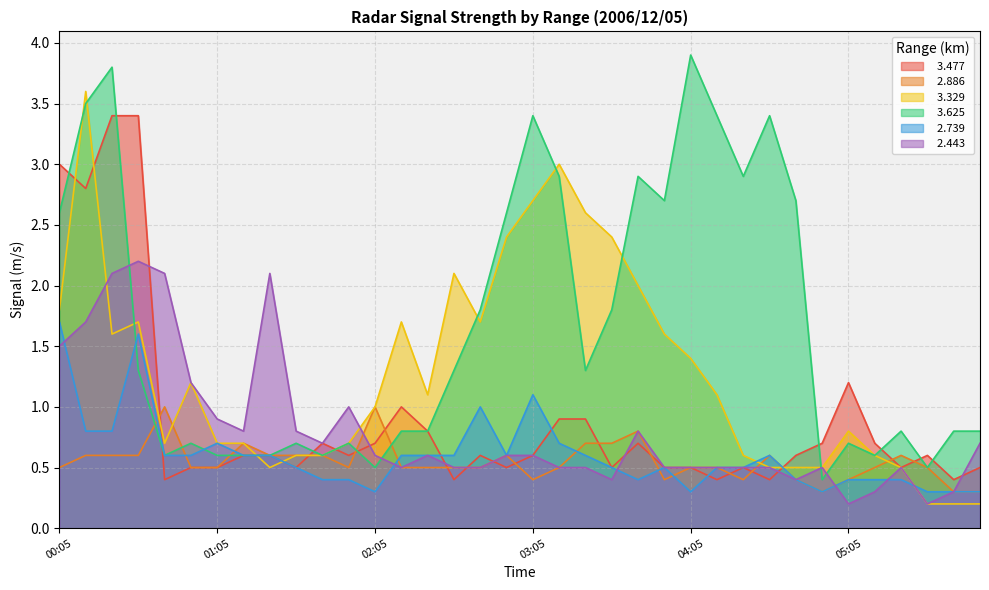

Reading right to left, extract all data points from this chart.

  3.477: 05:55=0.5	05:45=0.4	05:35=0.6	05:25=0.5	05:15=0.7	05:05=1.2	04:55=0.7	04:45=0.6	04:35=0.4	04:25=0.5	04:15=0.4	04:05=0.5	03:55=0.5	03:45=0.7	03:35=0.5	03:25=0.9	03:15=0.9	03:05=0.6	02:55=0.5	02:45=0.6	02:35=0.4	02:25=0.8	02:15=1.0	02:05=0.7	01:55=0.6	01:45=0.7	01:35=0.5	01:25=0.6	01:15=0.6	01:05=0.5	00:55=0.5	00:45=0.4	00:35=3.4	00:25=3.4	00:15=2.8	00:05=3.0
  2.886: 05:55=0.3	05:45=0.3	05:35=0.5	05:25=0.6	05:15=0.5	05:05=0.4	04:55=0.3	04:45=0.4	04:35=0.6	04:25=0.4	04:15=0.5	04:05=0.5	03:55=0.4	03:45=0.8	03:35=0.7	03:25=0.7	03:15=0.5	03:05=0.4	02:55=0.6	02:45=0.5	02:35=0.5	02:25=0.5	02:15=0.5	02:05=1.0	01:55=0.5	01:45=0.6	01:35=0.6	01:25=0.6	01:15=0.7	01:05=0.5	00:55=0.5	00:45=1.0	00:35=0.6	00:25=0.6	00:15=0.6	00:05=0.5
  3.329: 05:55=0.2	05:45=0.2	05:35=0.2	05:25=0.5	05:15=0.6	05:05=0.8	04:55=0.5	04:45=0.5	04:35=0.5	04:25=0.6	04:15=1.1	04:05=1.4	03:55=1.6	03:45=2.0	03:35=2.4	03:25=2.6	03:15=3.0	03:05=2.7	02:55=2.4	02:45=1.7	02:35=2.1	02:25=1.1	02:15=1.7	02:05=1.0	01:55=0.7	01:45=0.6	01:35=0.6	01:25=0.5	01:15=0.7	01:05=0.7	00:55=1.2	00:45=0.7	00:35=1.7	00:25=1.6	00:15=3.6	00:05=1.8
  3.625: 05:55=0.8	05:45=0.8	05:35=0.5	05:25=0.8	05:15=0.6	05:05=0.7	04:55=0.4	04:45=2.7	04:35=3.4	04:25=2.9	04:15=3.4	04:05=3.9	03:55=2.7	03:45=2.9	03:35=1.8	03:25=1.3	03:15=2.9	03:05=3.4	02:55=2.6	02:45=1.8	02:35=1.3	02:25=0.8	02:15=0.8	02:05=0.5	01:55=0.7	01:45=0.6	01:35=0.7	01:25=0.6	01:15=0.6	01:05=0.6	00:55=0.7	00:45=0.6	00:35=1.3	00:25=3.8	00:15=3.5	00:05=2.6
  2.739: 05:55=0.3	05:45=0.3	05:35=0.3	05:25=0.4	05:15=0.4	05:05=0.4	04:55=0.3	04:45=0.4	04:35=0.6	04:25=0.5	04:15=0.5	04:05=0.3	03:55=0.5	03:45=0.4	03:35=0.5	03:25=0.6	03:15=0.7	03:05=1.1	02:55=0.6	02:45=1.0	02:35=0.6	02:25=0.6	02:15=0.6	02:05=0.3	01:55=0.4	01:45=0.4	01:35=0.5	01:25=0.6	01:15=0.6	01:05=0.7	00:55=0.6	00:45=0.6	00:35=1.6	00:25=0.8	00:15=0.8	00:05=1.7
  2.443: 05:55=0.7	05:45=0.3	05:35=0.2	05:25=0.5	05:15=0.3	05:05=0.2	04:55=0.5	04:45=0.4	04:35=0.5	04:25=0.5	04:15=0.5	04:05=0.5	03:55=0.5	03:45=0.8	03:35=0.4	03:25=0.5	03:15=0.5	03:05=0.6	02:55=0.6	02:45=0.5	02:35=0.5	02:25=0.6	02:15=0.5	02:05=0.6	01:55=1.0	01:45=0.7	01:35=0.8	01:25=2.1	01:15=0.8	01:05=0.9	00:55=1.2	00:45=2.1	00:35=2.2	00:25=2.1	00:15=1.7	00:05=1.5